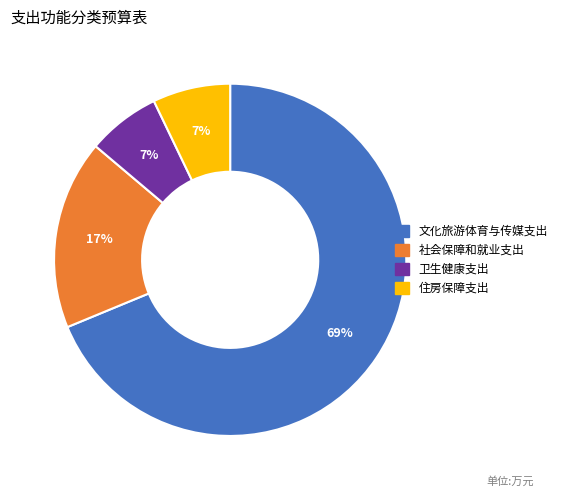

Between 卫生健康支出 and 社会保障和就业支出, which is larger?

社会保障和就业支出